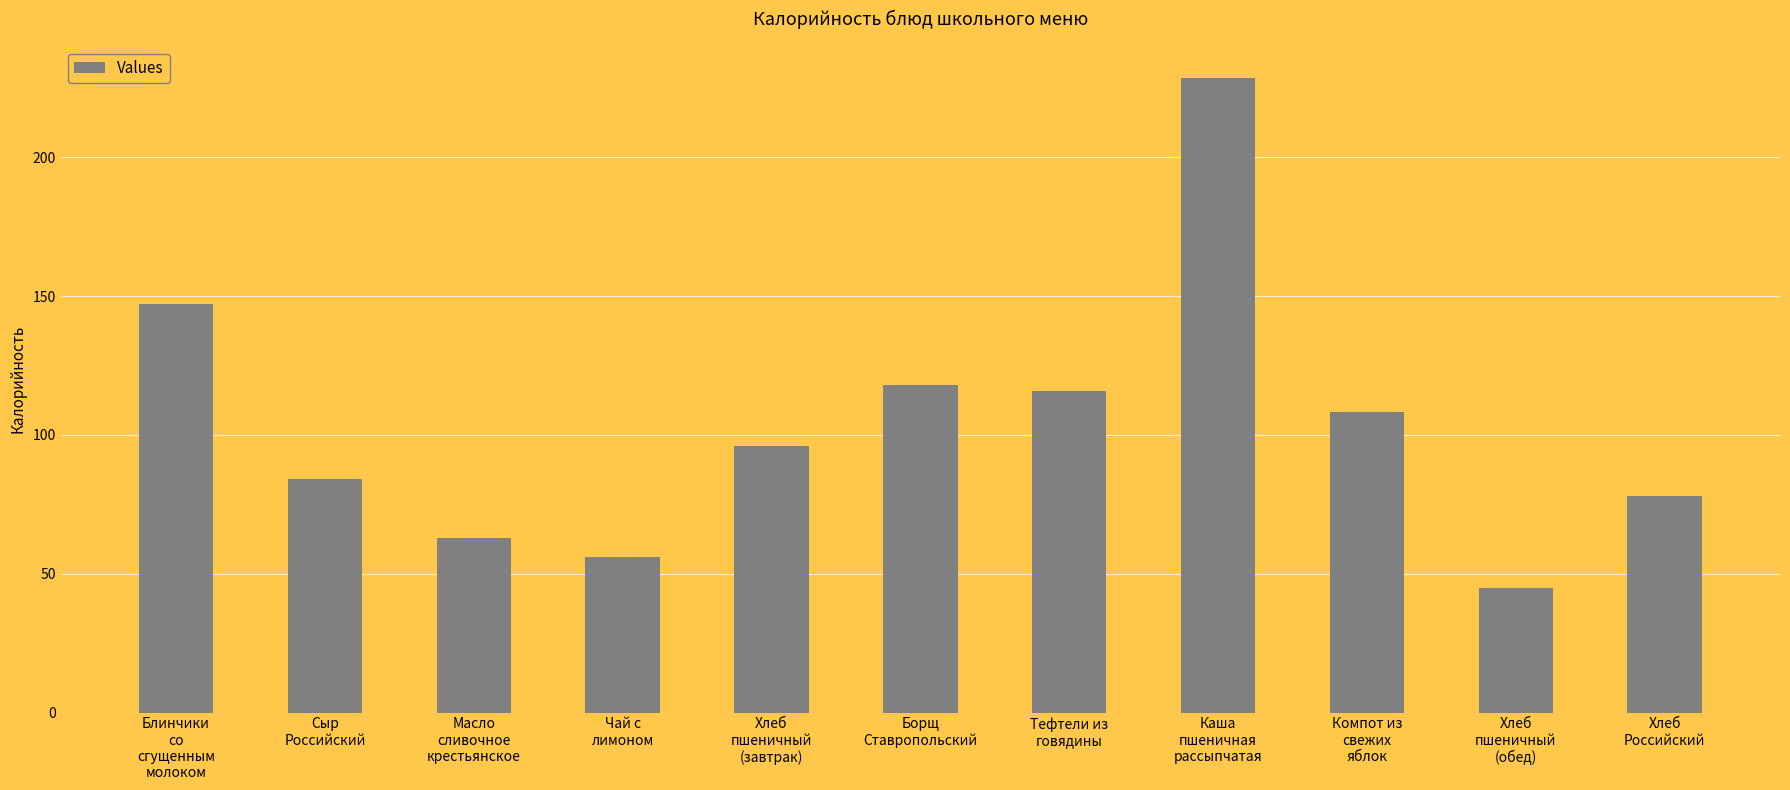

The value at Тефтели из
говядины is 50.7. True or false?

False